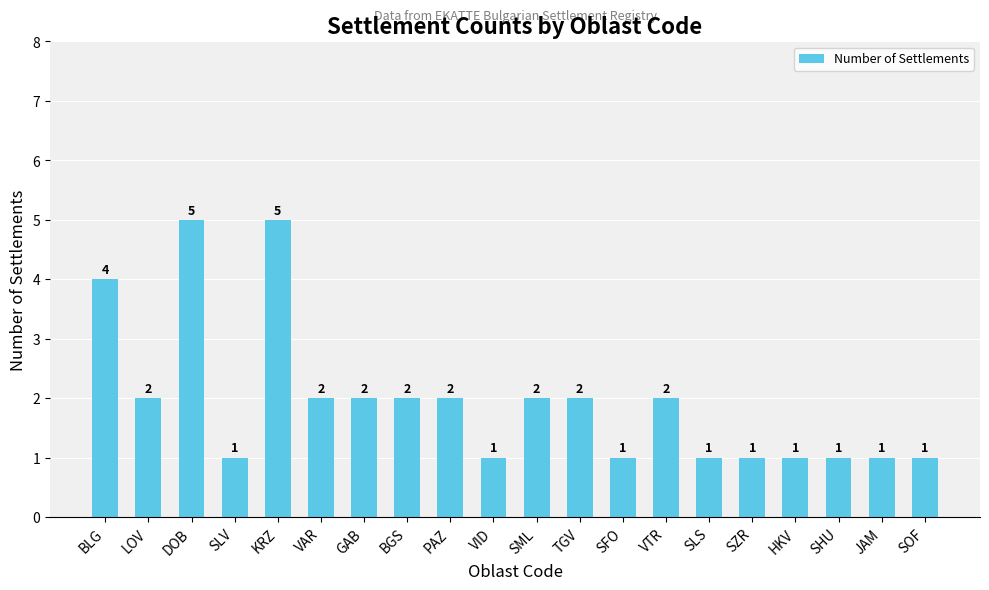

Reading right to left, list all the values displayed in this chart.

1	1	1	1	1	1	2	1	2	2	1	2	2	2	2	5	1	5	2	4